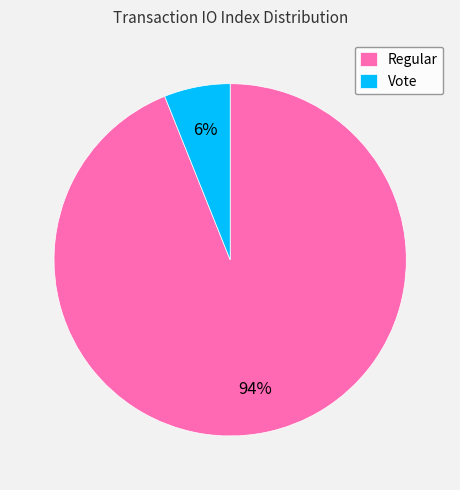

Rank the categories by value from lowest to highest.

Vote, Regular